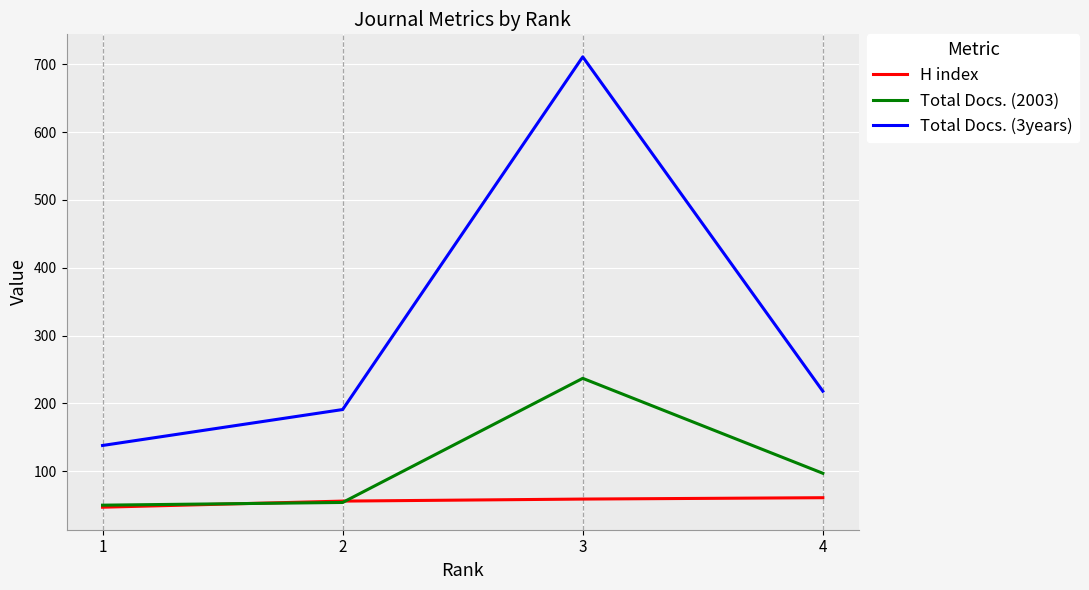

What is the difference between the highest and lowest values at 2?

137